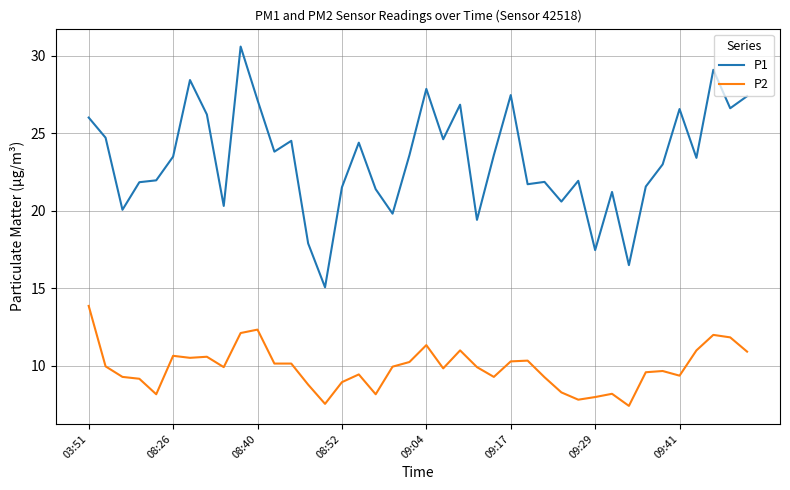

Which series has the largest total across all categories?

P1